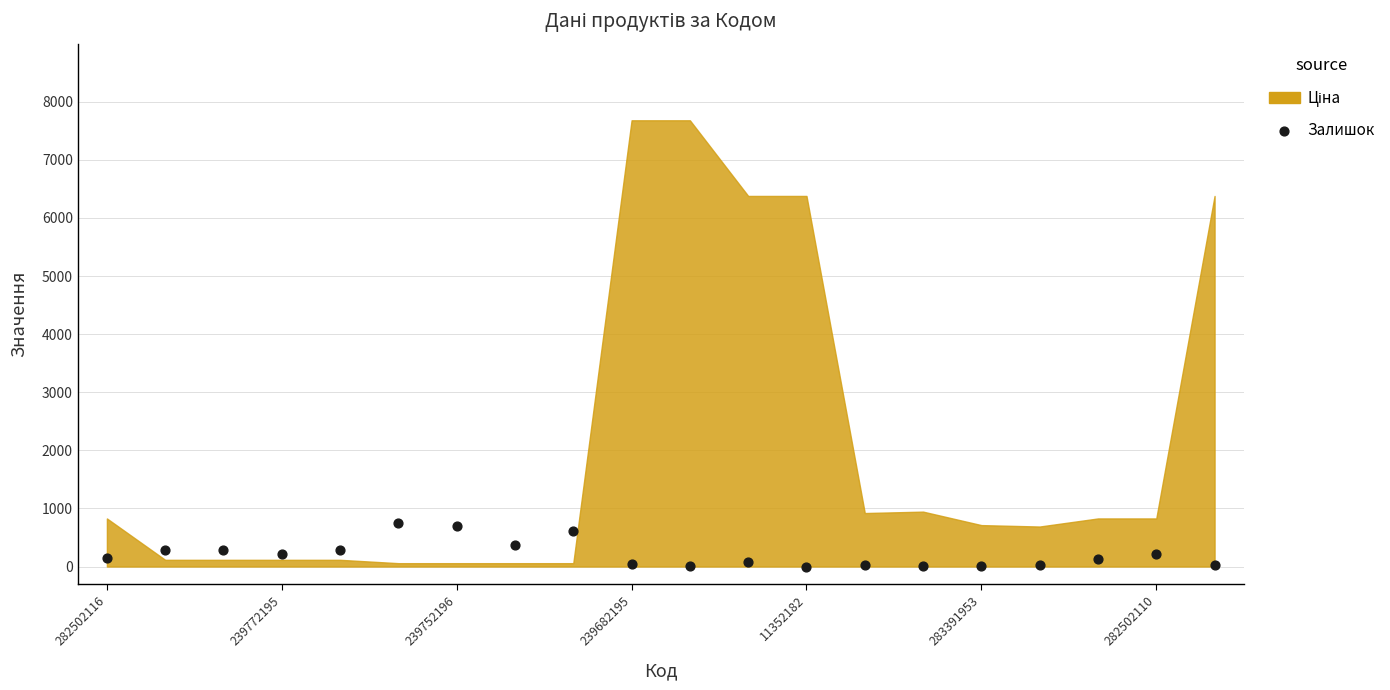

What is the range of Y values (max minus min)?

745